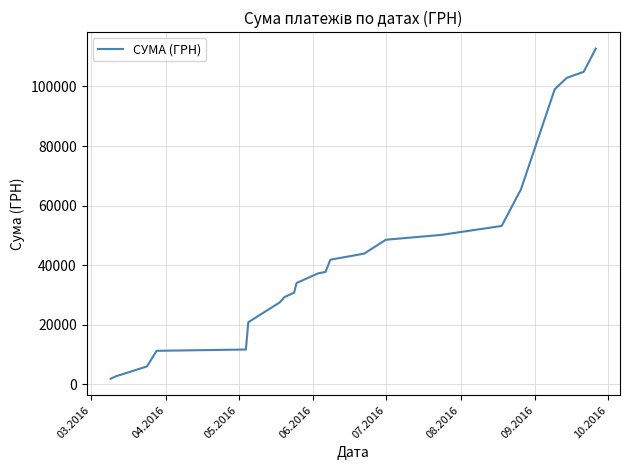

What is the maximum value shown in the chart?

112685.6